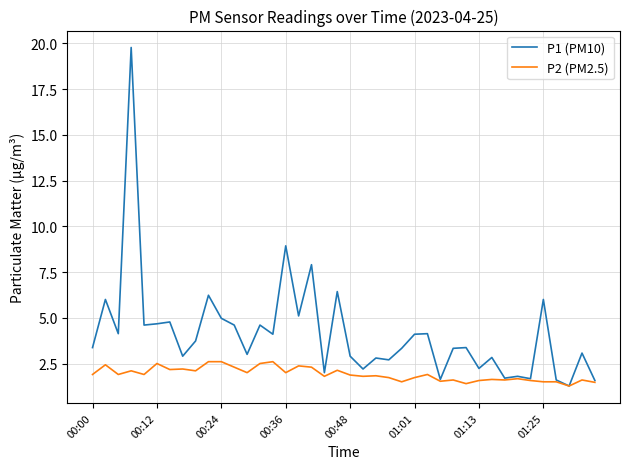

What is the greatest value displayed?

19.8